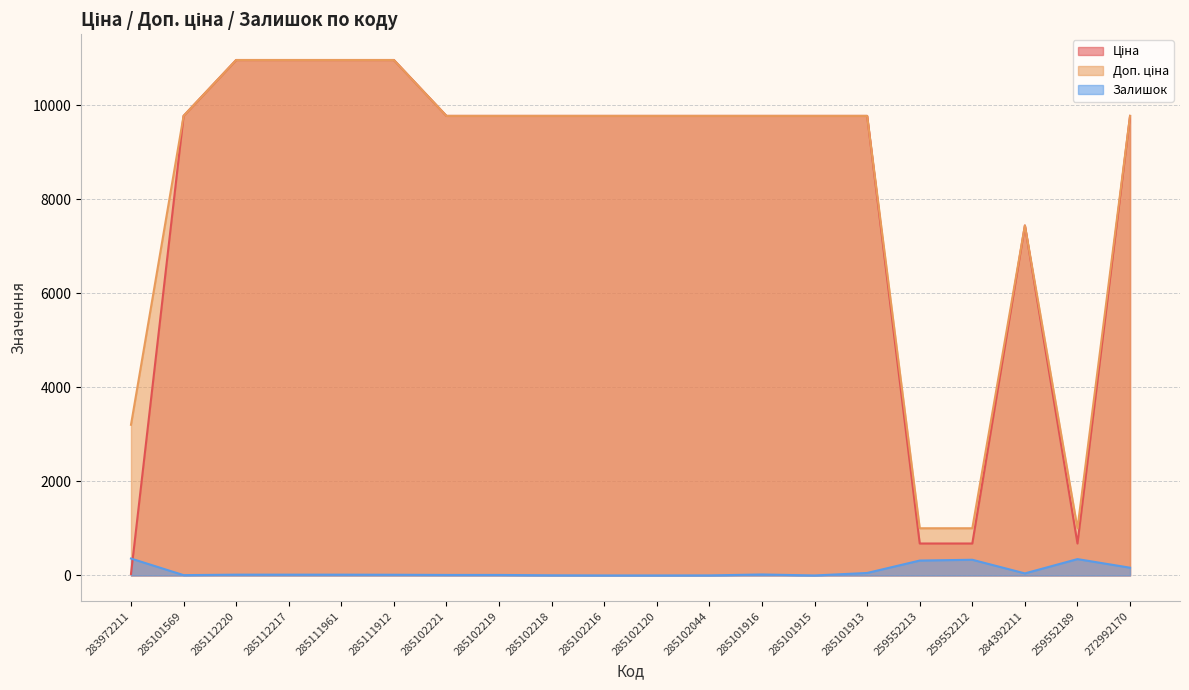

Does the chart have visible grid lines?

Yes